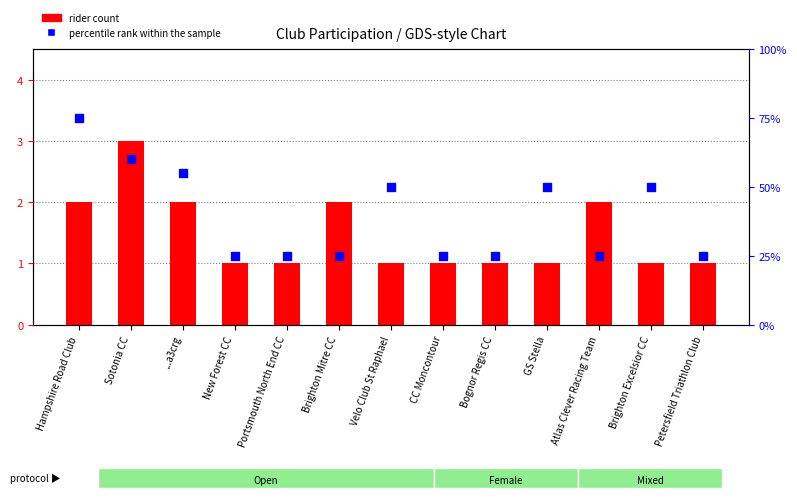

What are all the series names shown in the legend?

rider count, percentile rank within the sample